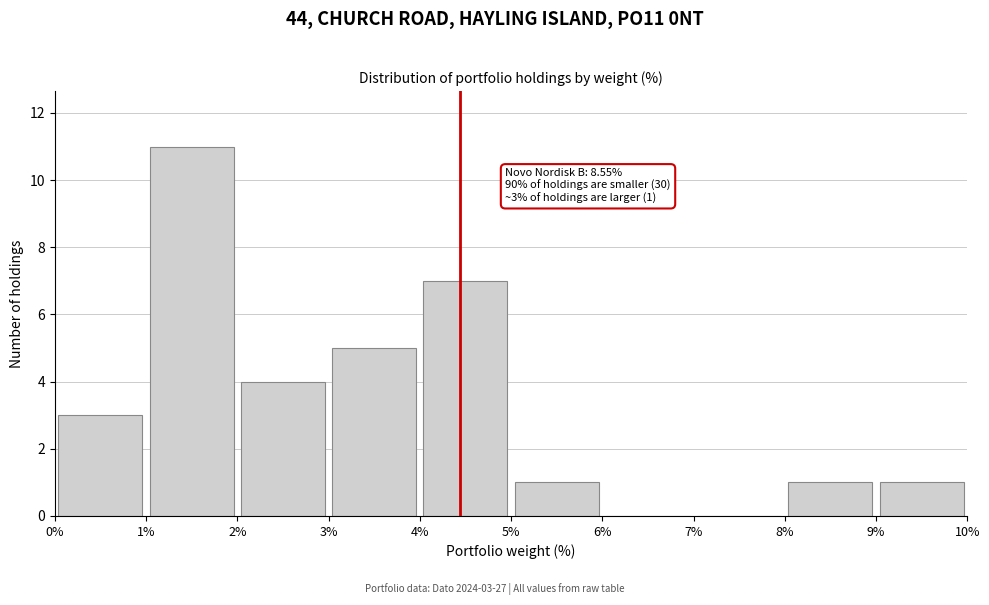

Which range on the x-axis has the tallest bar?

1% to 2%